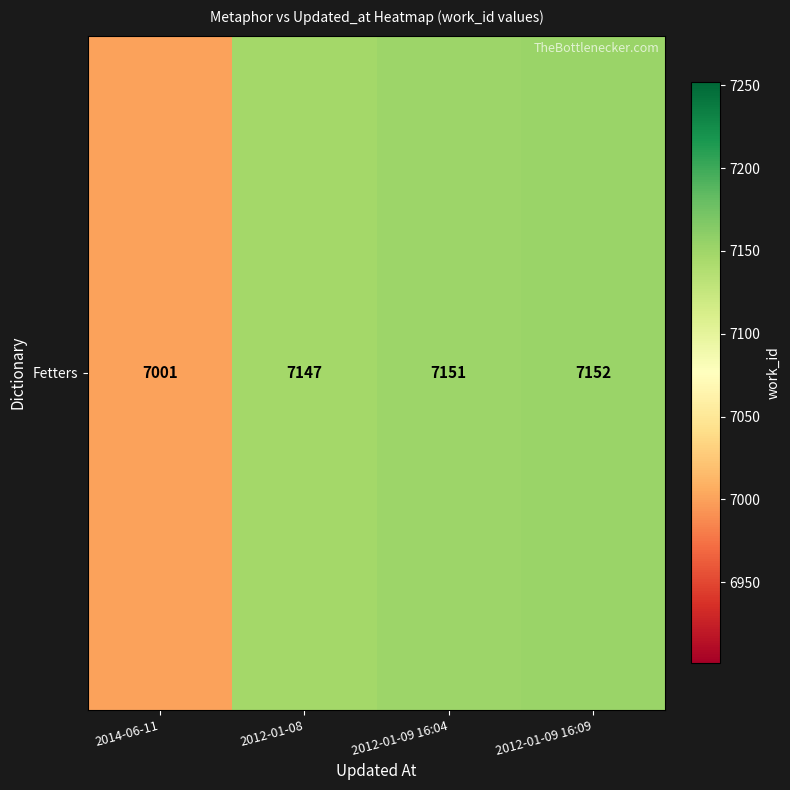

What is the difference between the maximum and minimum values?

151